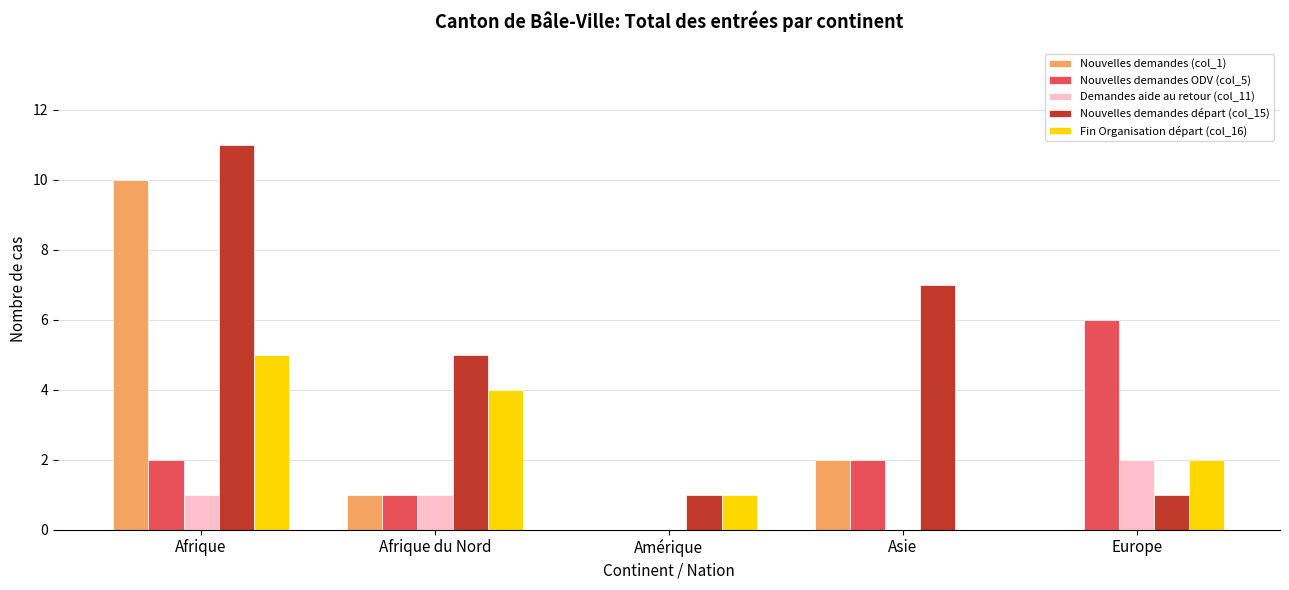

How many groups of bars are there?

5